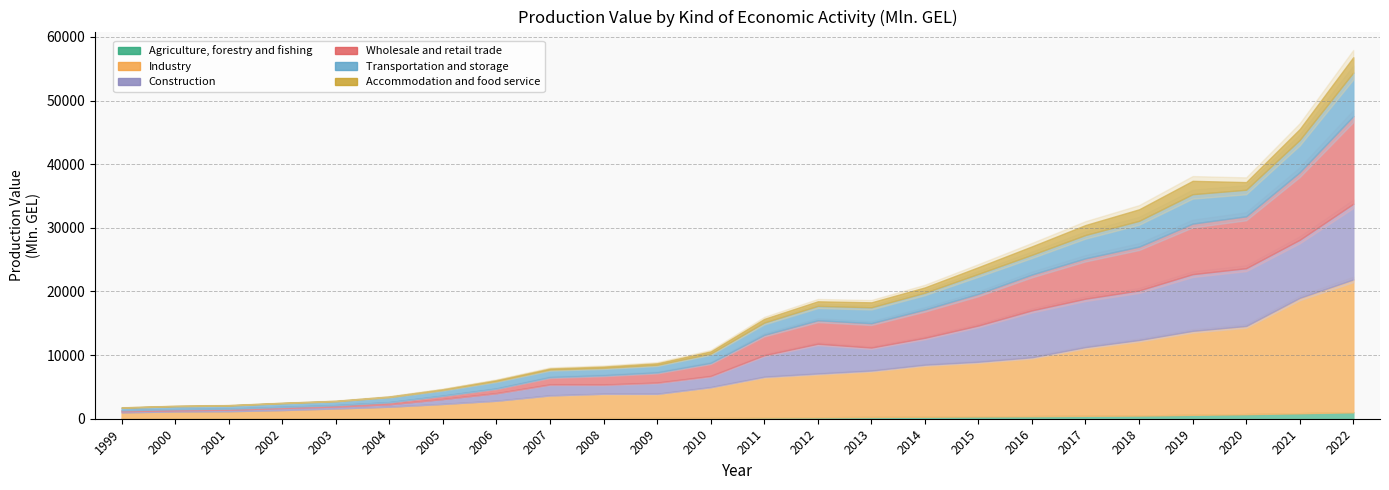

What is the value of the Construction point at the 23rd from the left?

9118.6